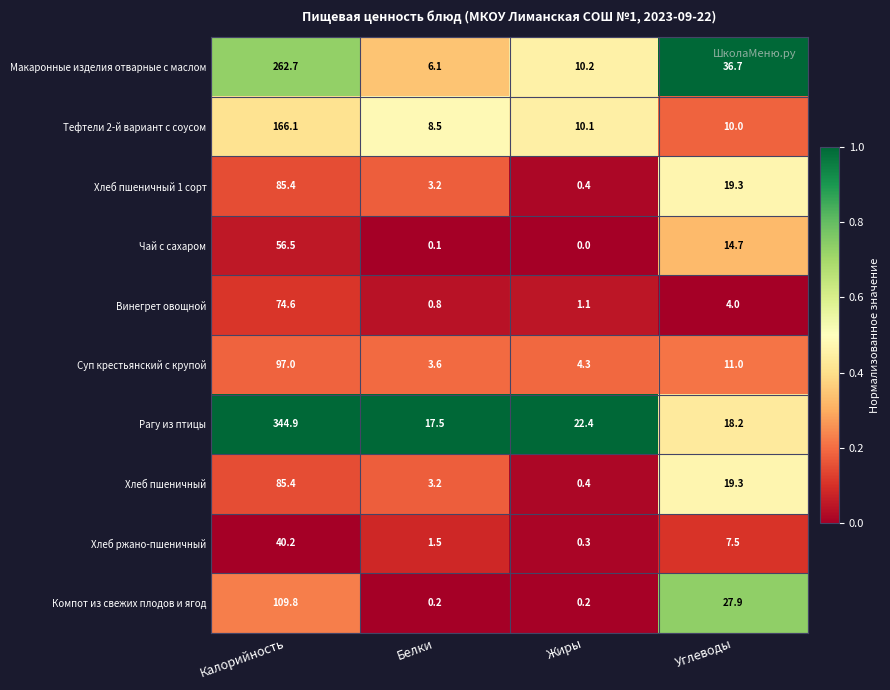

Where does the Винегрет овощной series first go above 4?

Калорийность